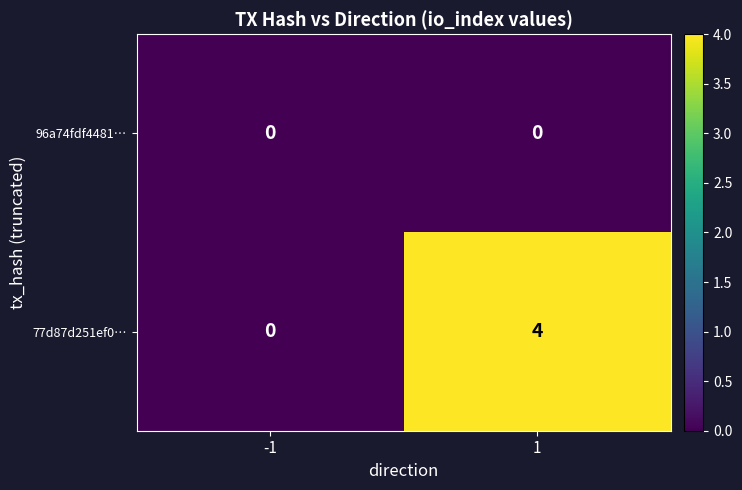

Between -1 and 1, which series saw the biggest shift?

77d87d251ef0…